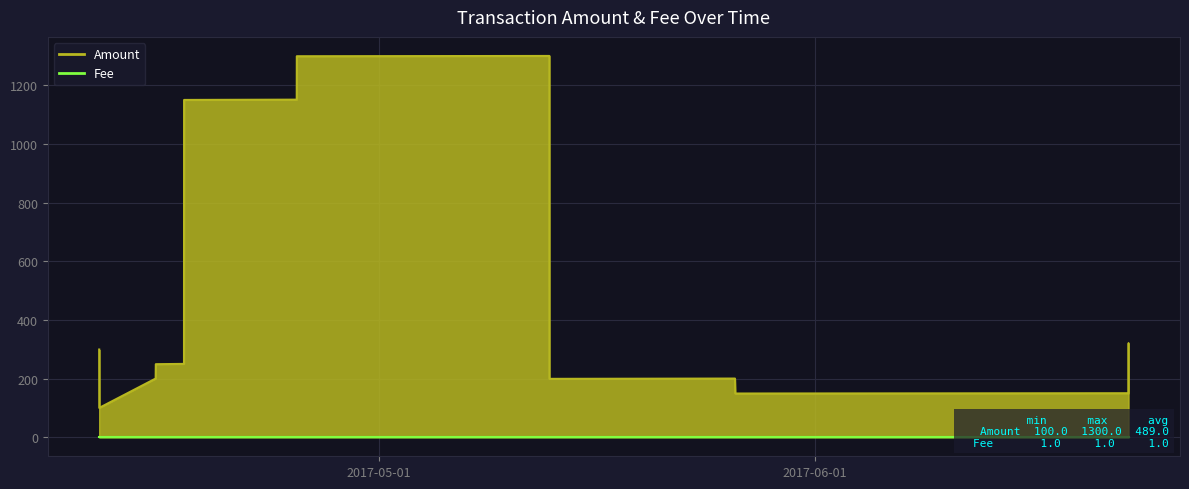

The value at 2017-04-17 04:13:58 is 275. True or false?

False